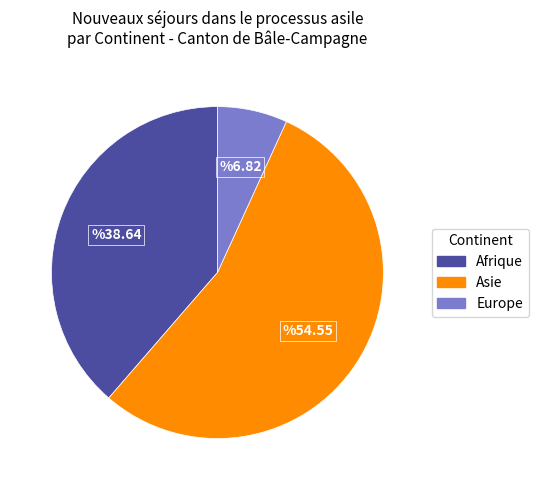

Does any single category account for the majority?

Yes